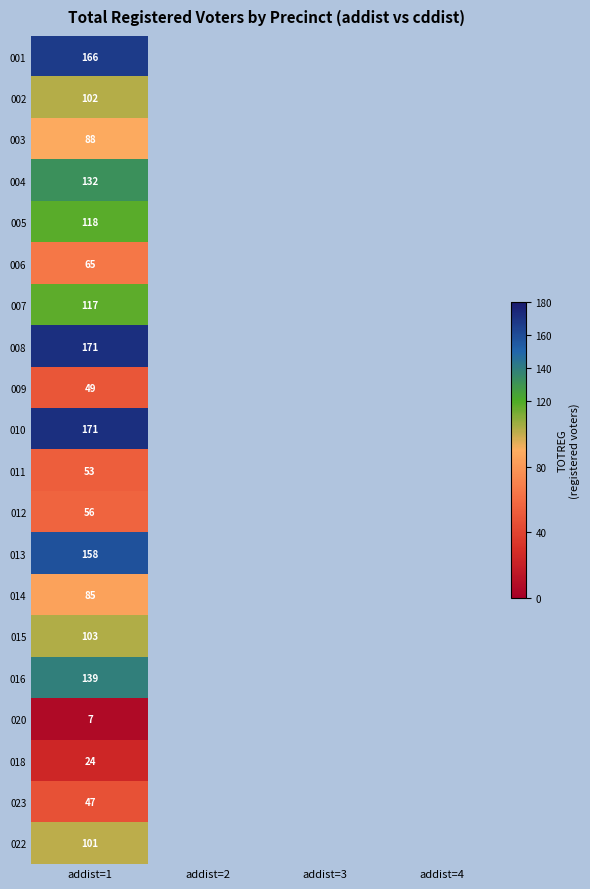

How many distinct data groups are displayed?

20